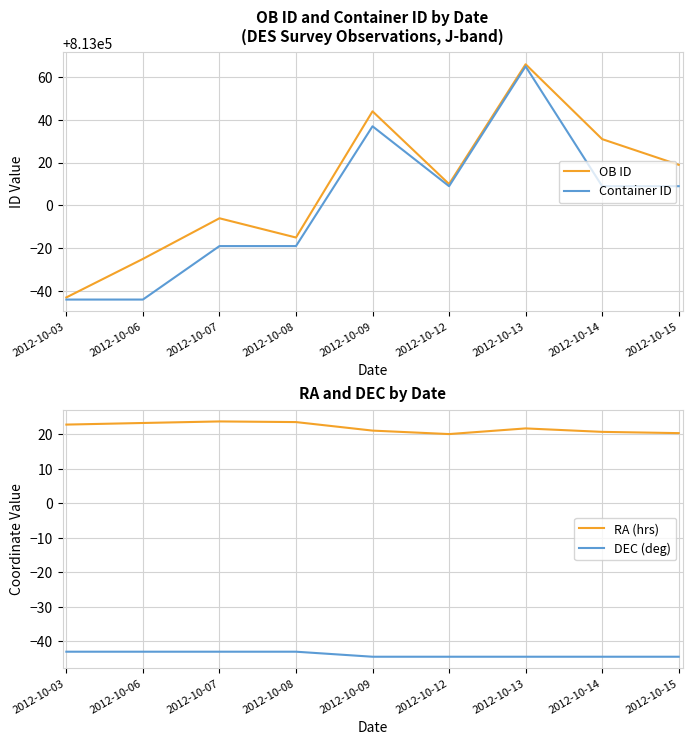

Which series changed the most between 2012-10-03 and 2012-10-08?

OB ID